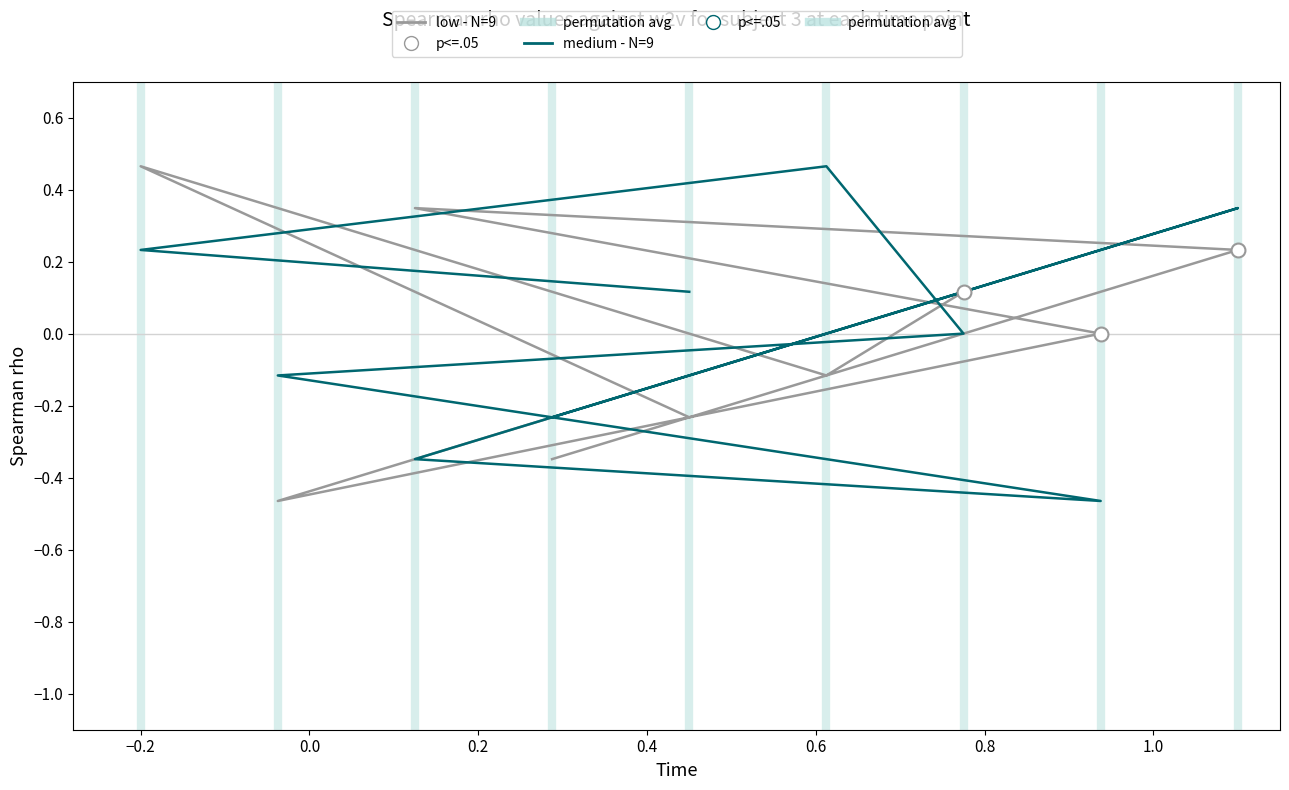

Which label corresponds to the smallest value in the chart?

0.4